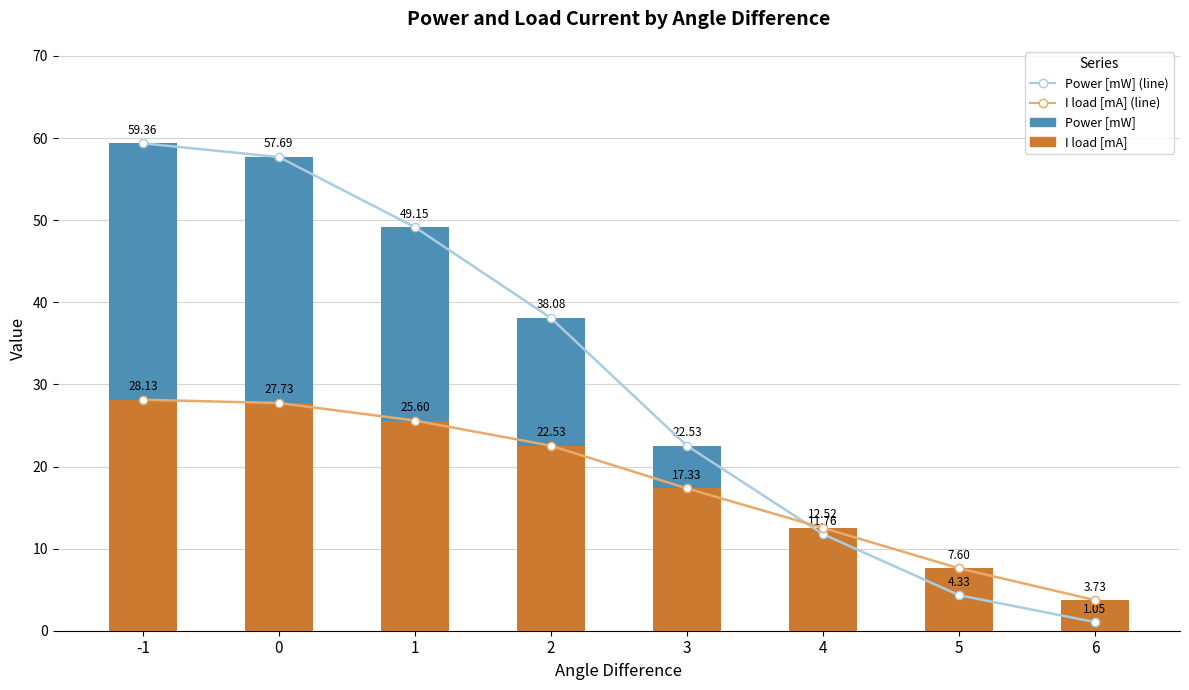

What is the sum of all Power [mW] values?

243.9